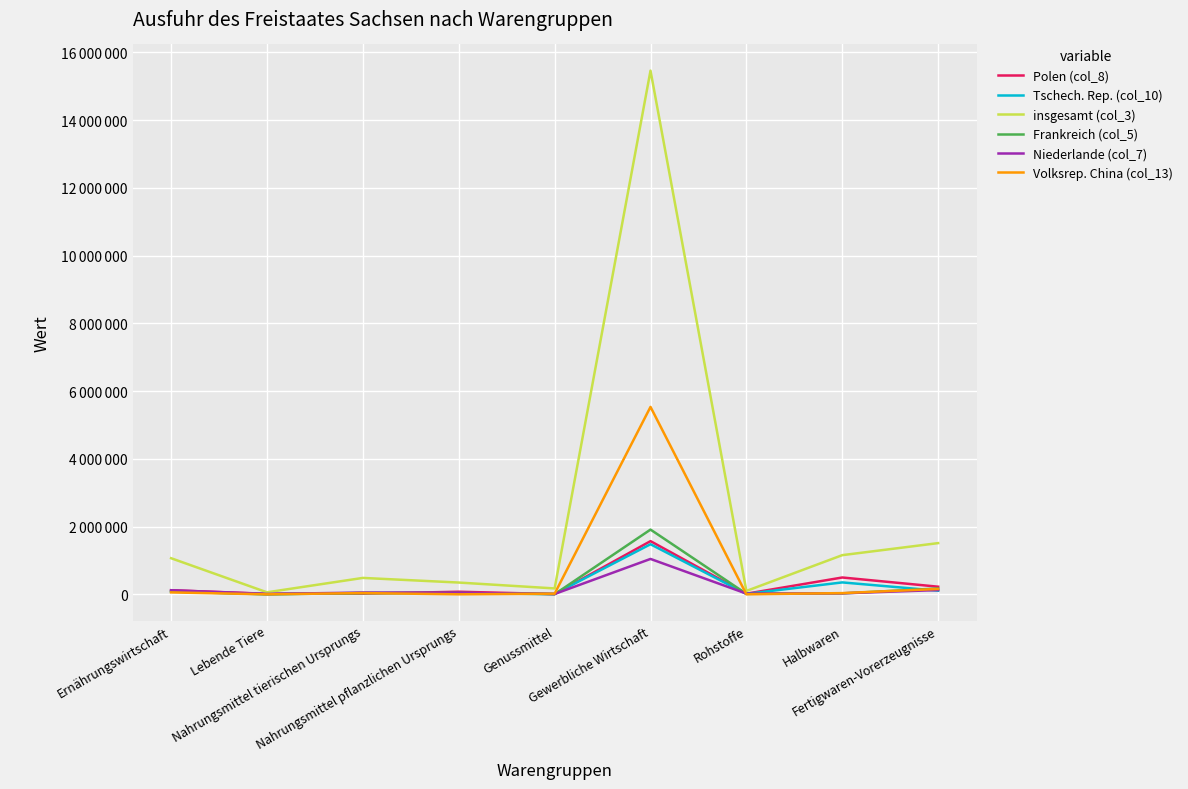

True or false: Polen (col_8) has more than 2 interior local peaks.

True